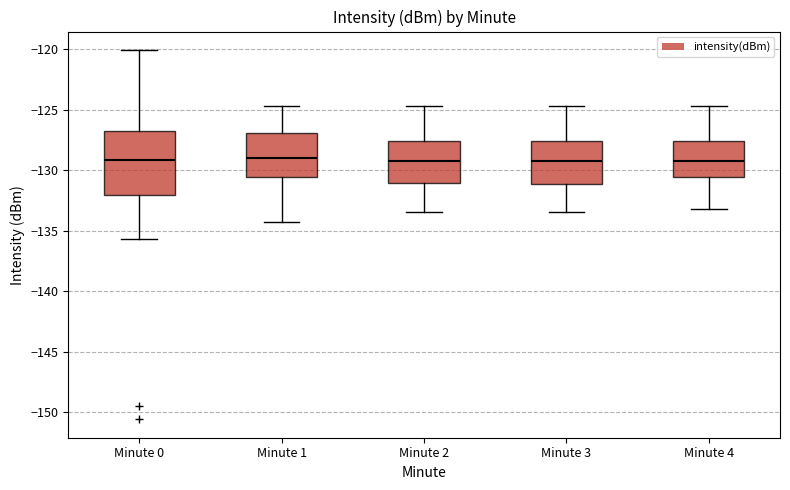

Where does the lower whisker of the box for Minute 2 end on the y-axis? The values are not printed on the chart, so give them approximately, as read against the axis.

-133.5